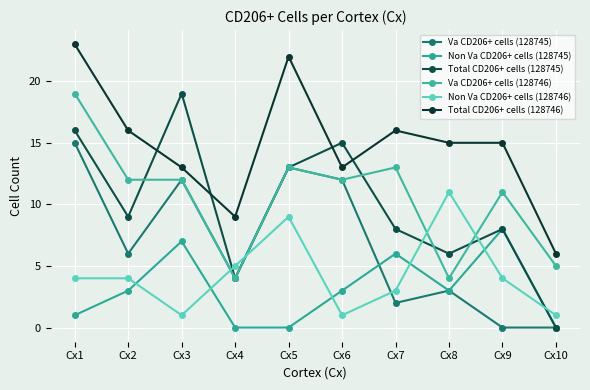

Which has a higher value, Cx1 or Cx10?

Cx1